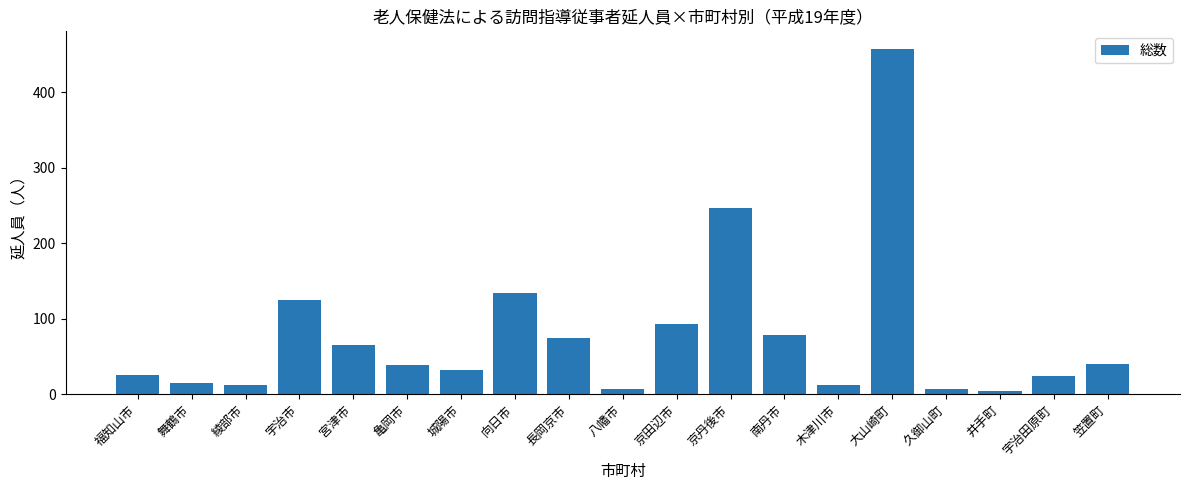

What is the maximum value shown in the chart?

458